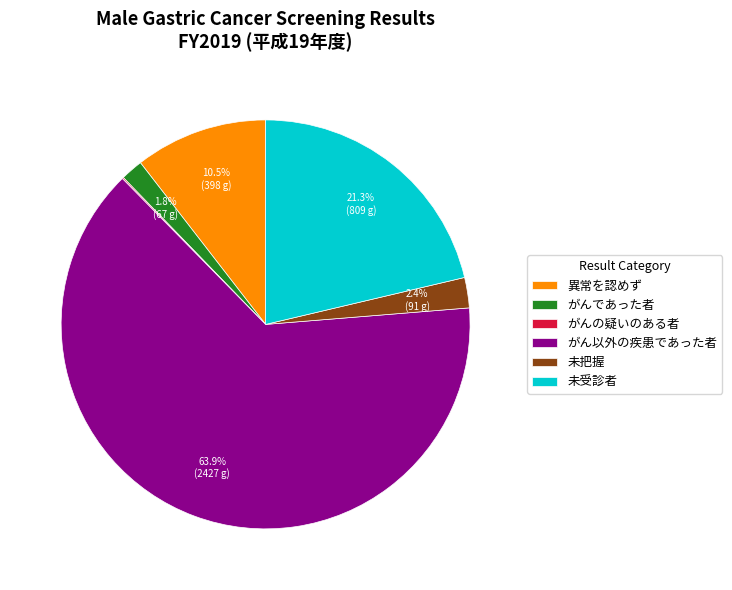

Is the sum of 未受診者 and がん以外の疾患であった者 greater than half?

Yes